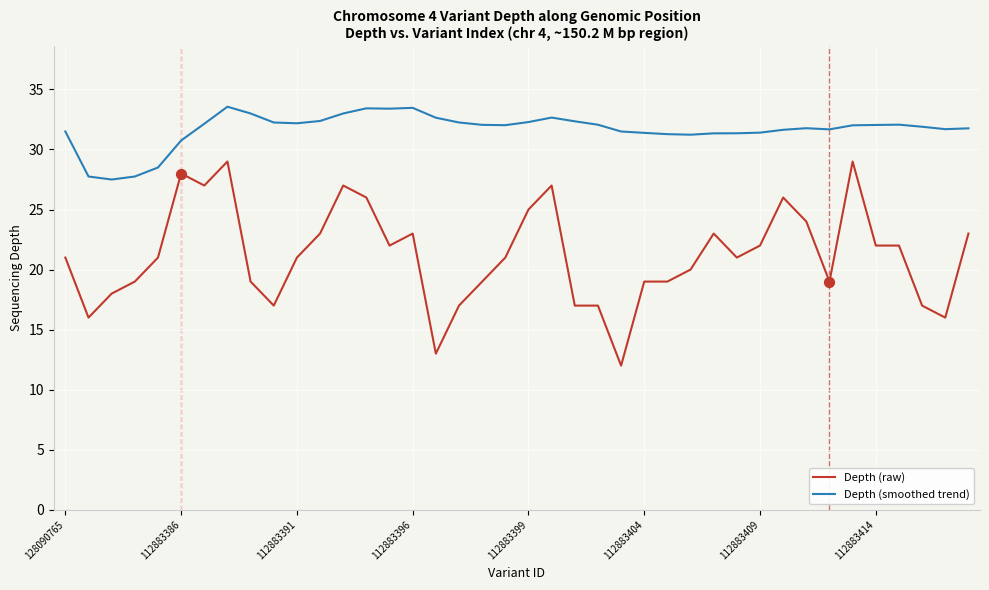

Which series has the largest total across all categories?

Depth (smoothed trend)